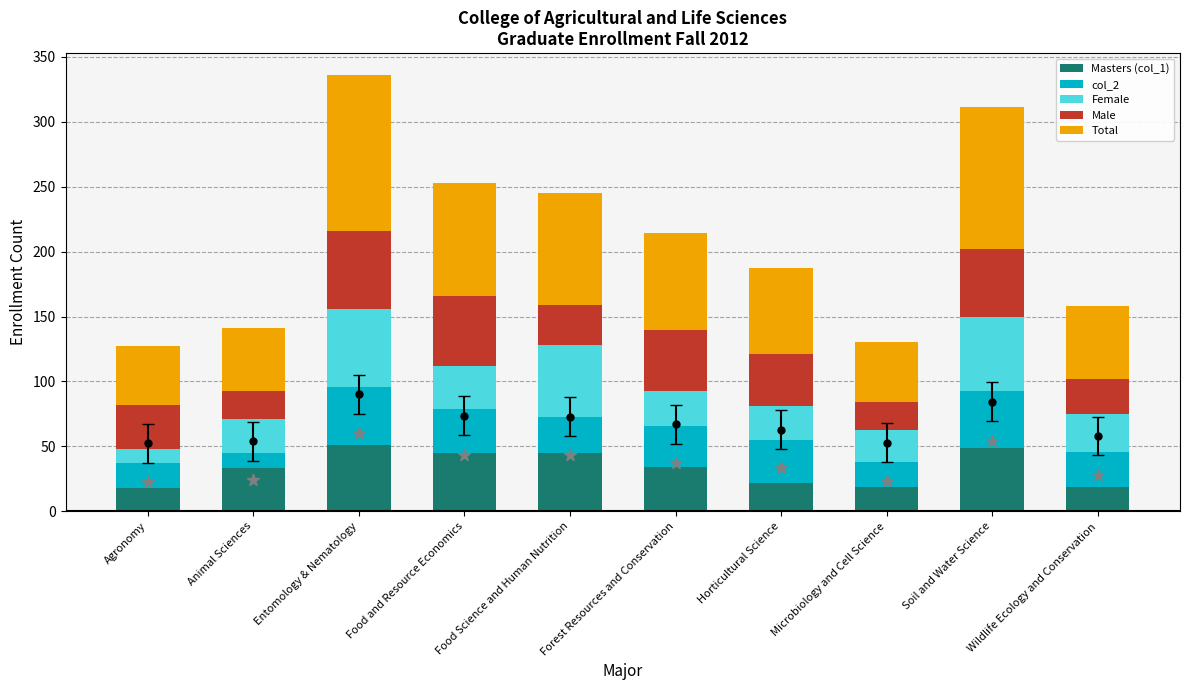

Which series contains the highest Y value?

Total